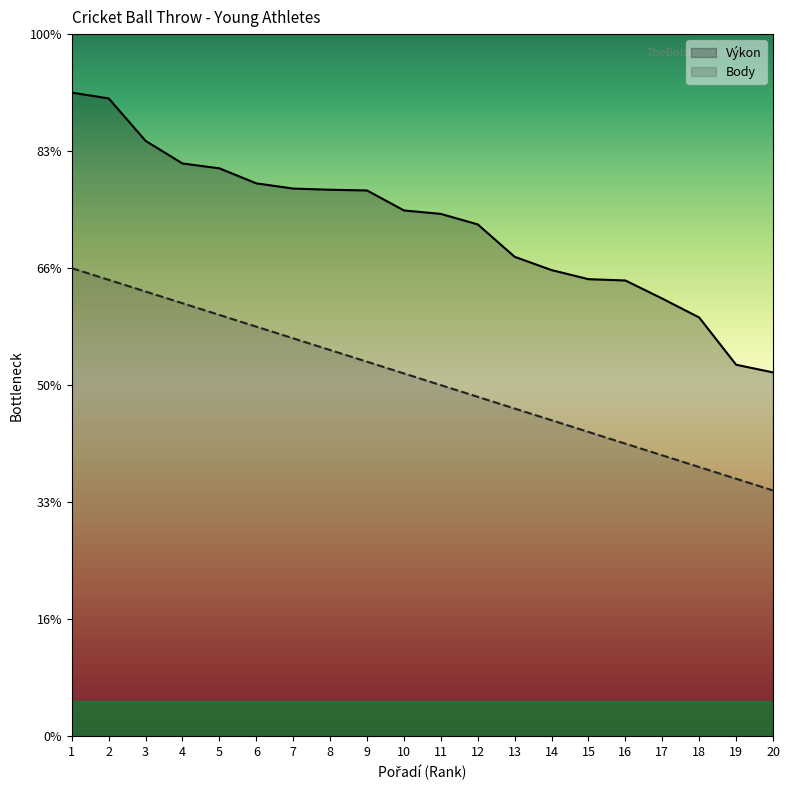

Which series has the largest range (max minus min)?

Výkon